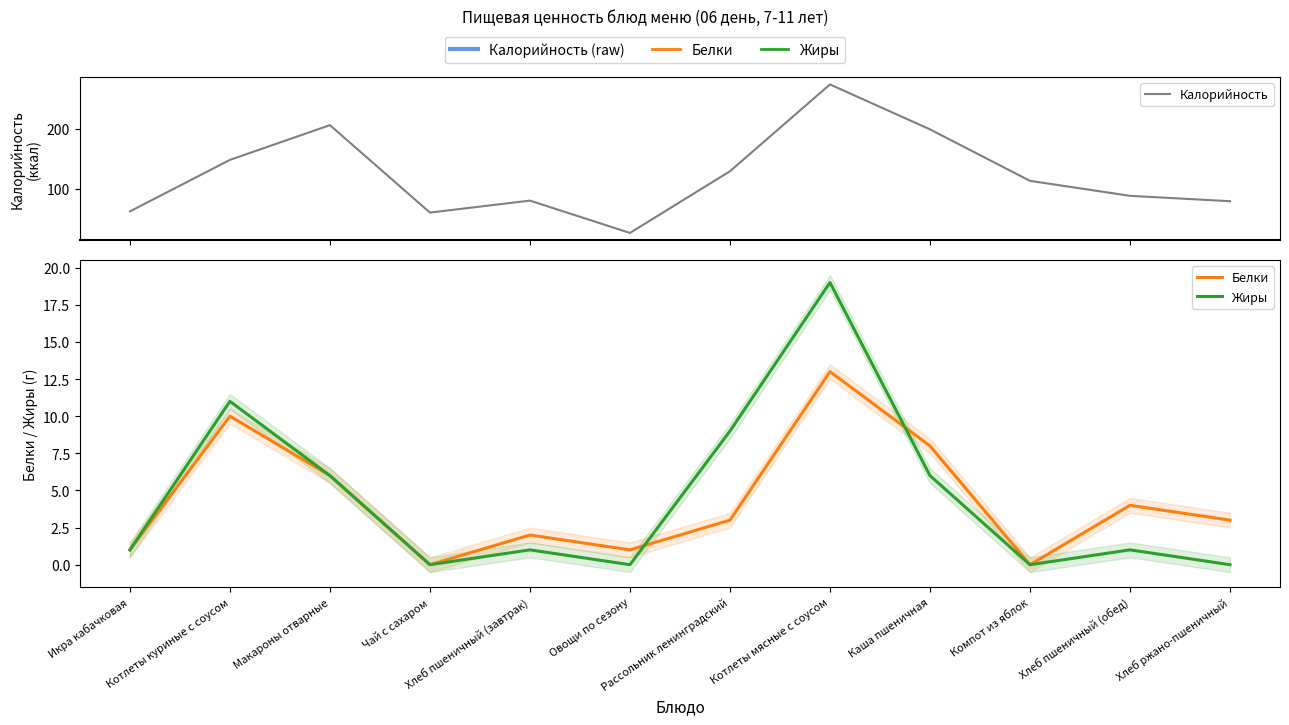

Count the number of categories in the chart.

12